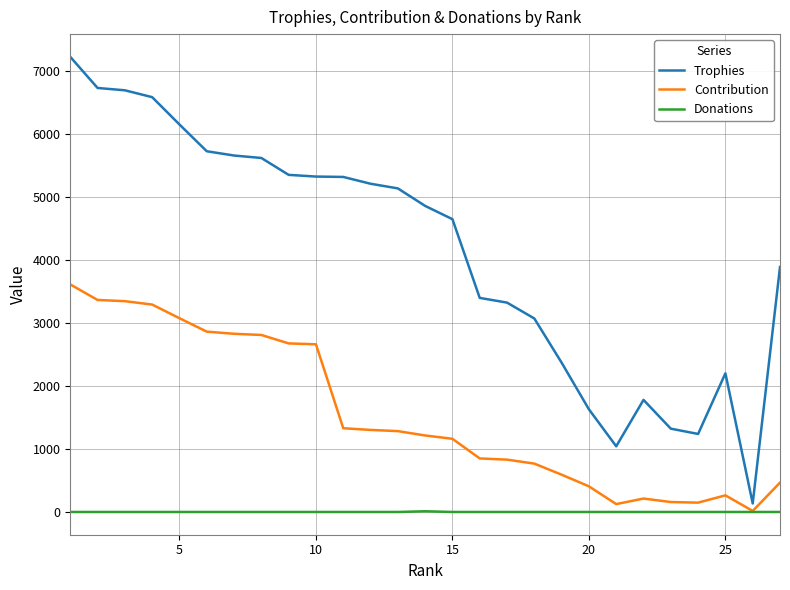

Rank the series by their average value, from highest to lowest.

Trophies, Contribution, Donations